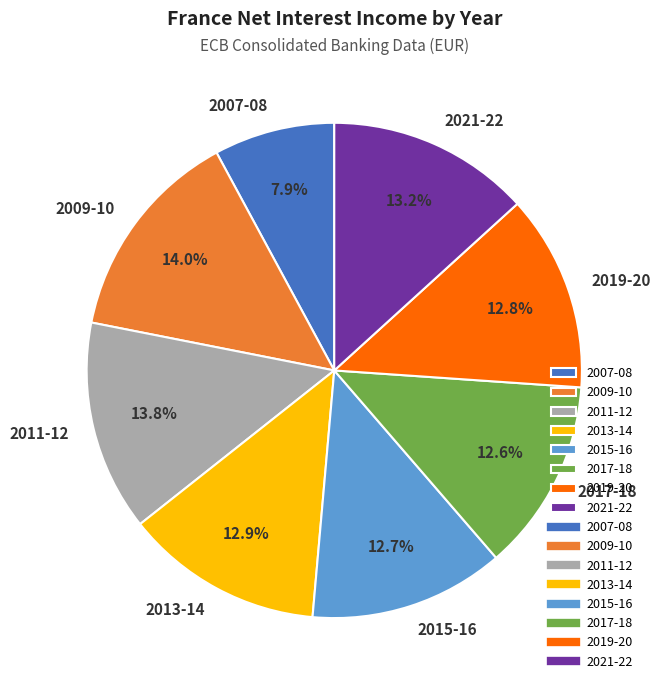

What percentage is NOT represented by 2007-08?

92.1%